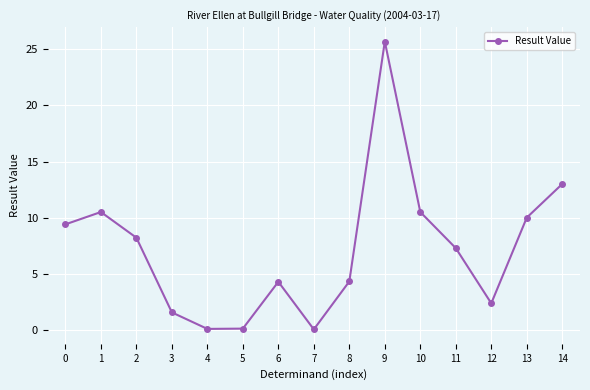

True or false: there are more than 1 points higher than both neighbors.

True